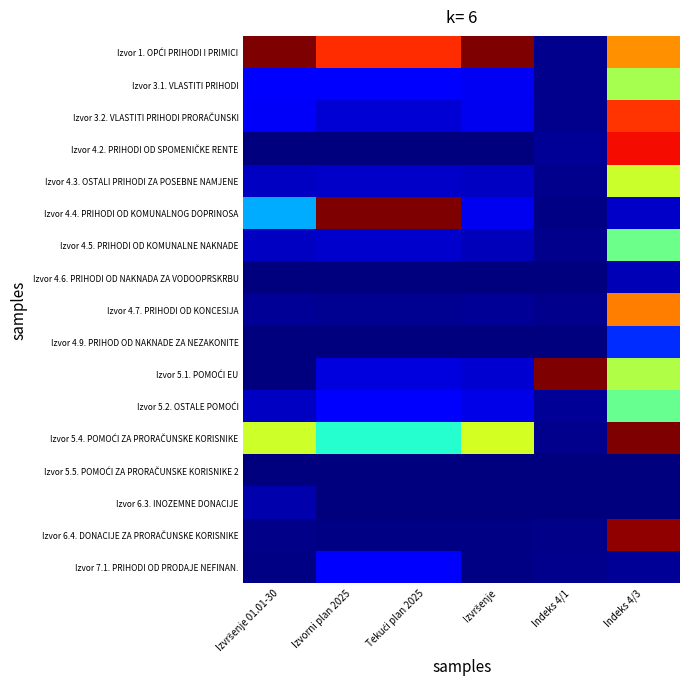

How many categories are shown in the chart?

6